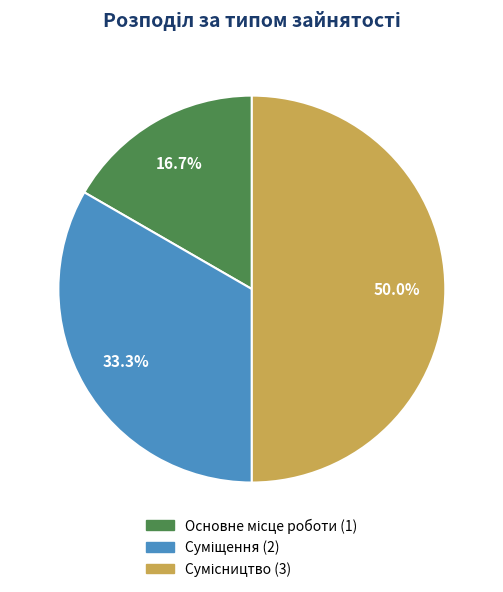

How many slices are in this pie chart?

3